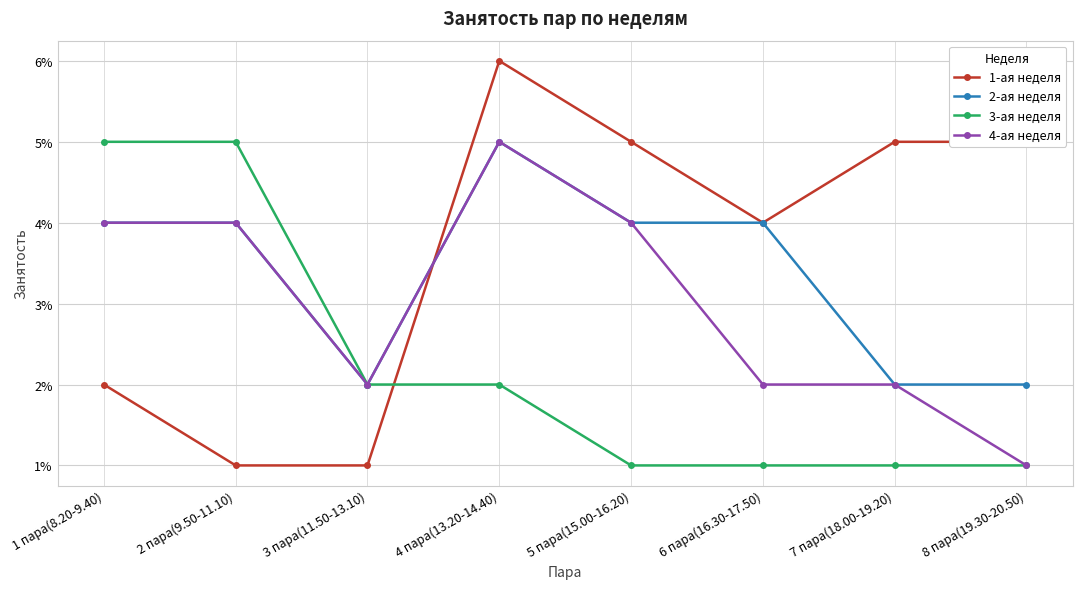

List the labels in order of 3-ая неделя value, smallest first.

5 пара(15.00-16.20), 6 пара(16.30-17.50), 7 пара(18.00-19.20), 8 пара(19.30-20.50), 3 пара(11.50-13.10), 4 пара(13.20-14.40), 1 пара(8.20-9.40), 2 пара(9.50-11.10)